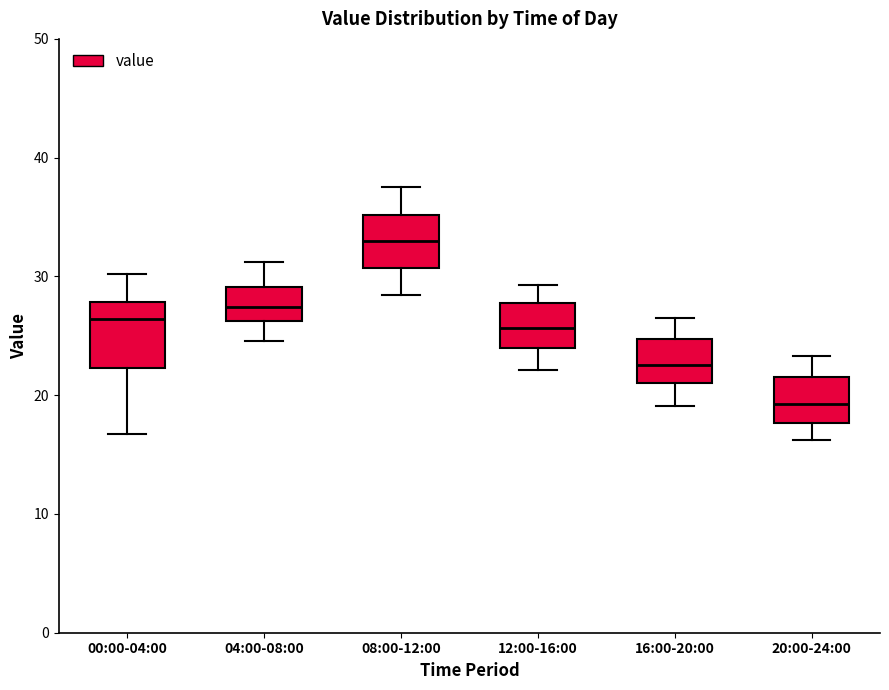

Where is the upper edge of the box for 16:00-20:00 on the y-axis? The values are not printed on the chart, so give them approximately, as read against the axis.

25